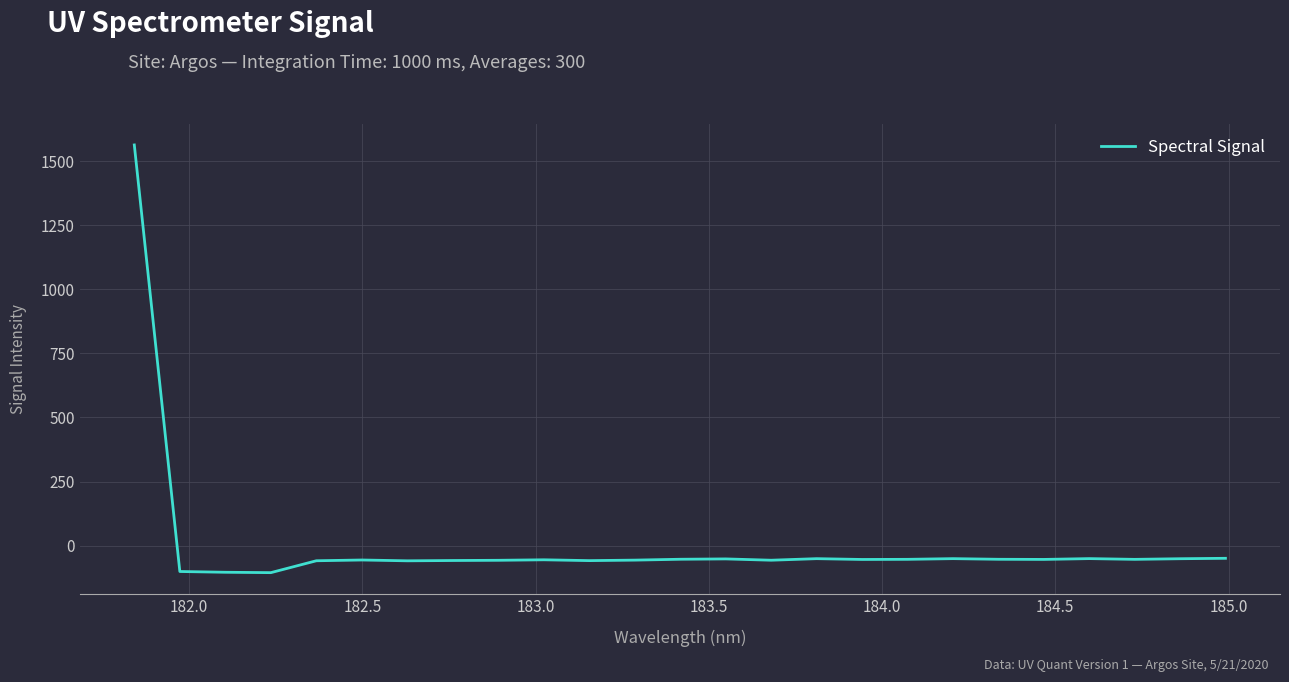

What is the average value?

4.0